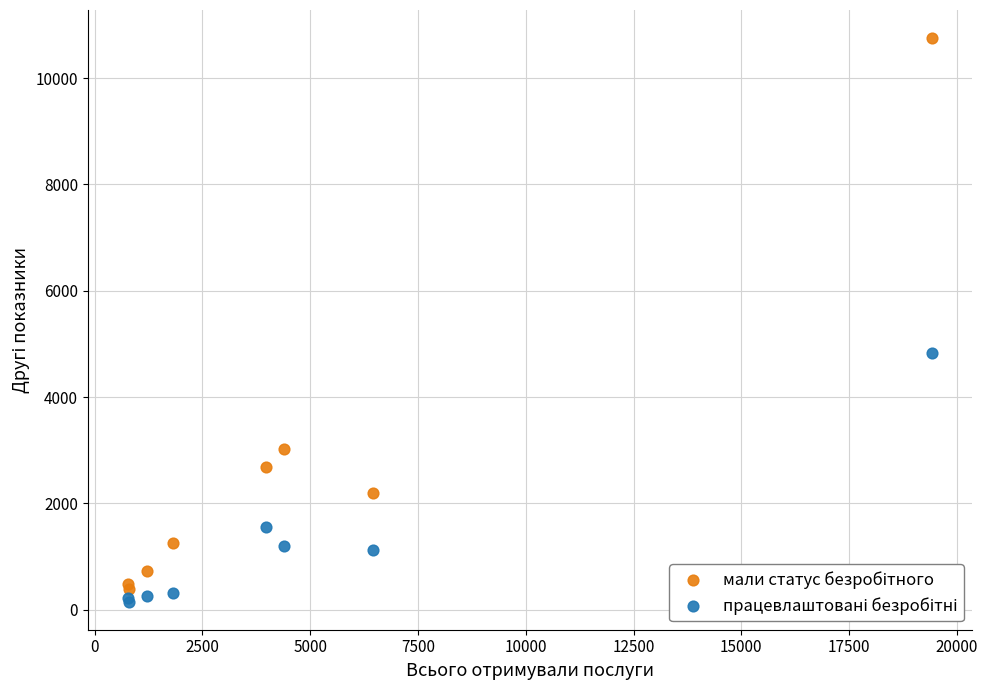

What is the X range (max minus min) for the scatter plot?

18648